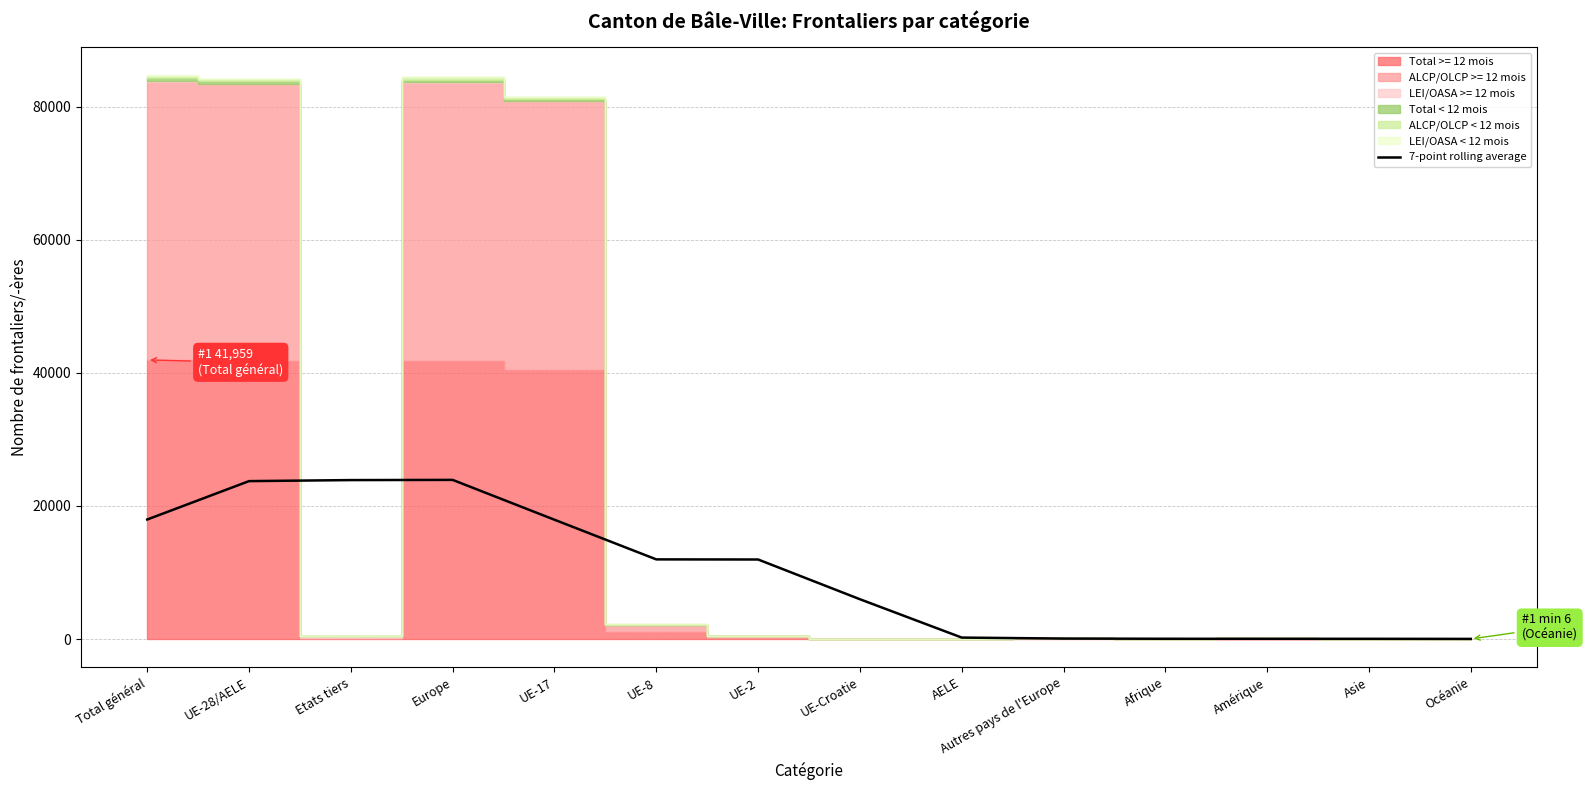

What is the label of the 4th point from the right?

Afrique